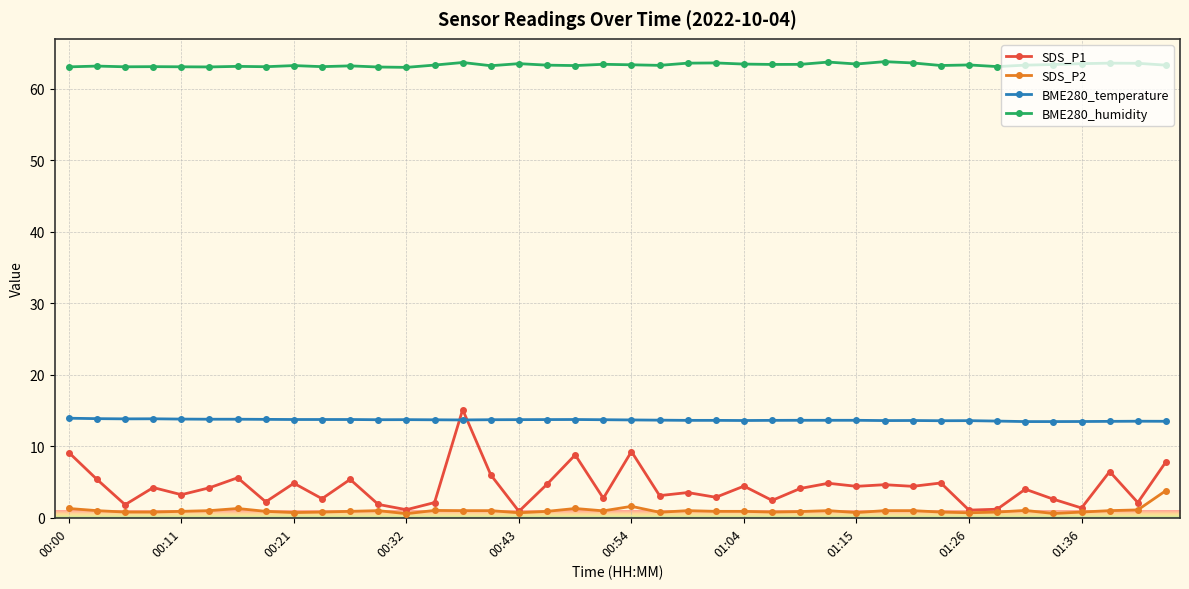

True or false: BME280_temperature has more than 2 interior local peaks.

True